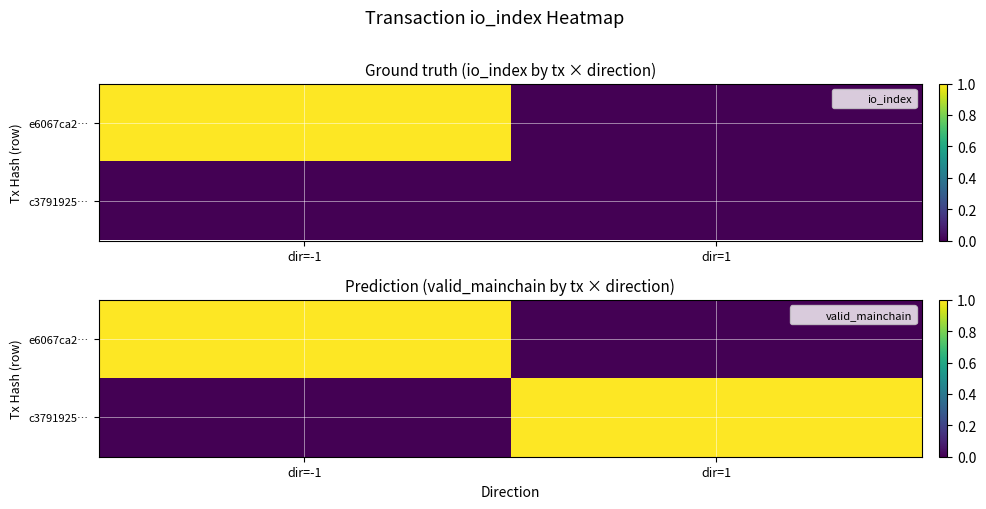

Between dir=-1 and dir=1, which series saw the biggest shift?

e6067ca2…